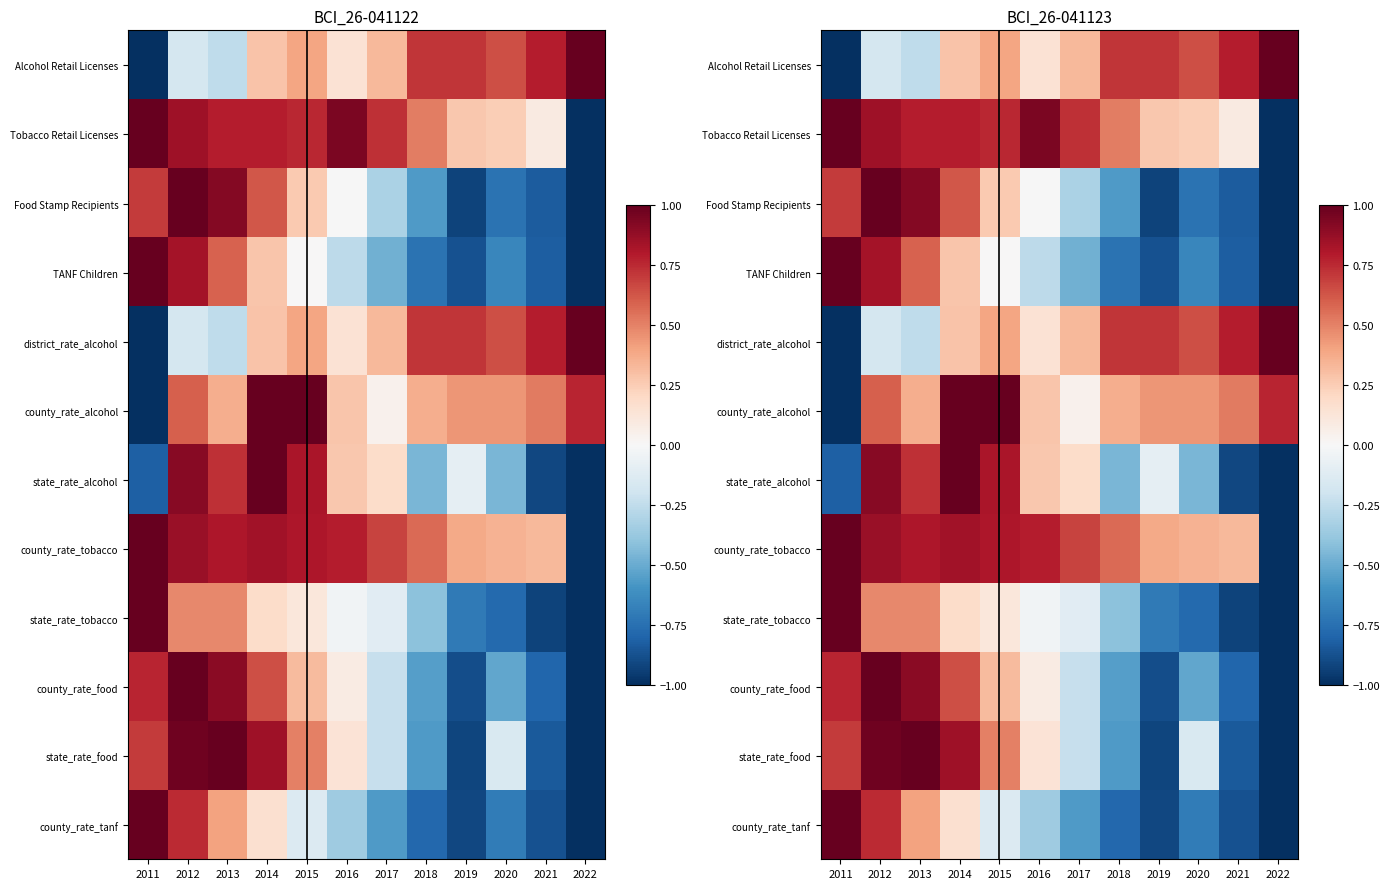

At which category is the sum across all series the highest?

2012